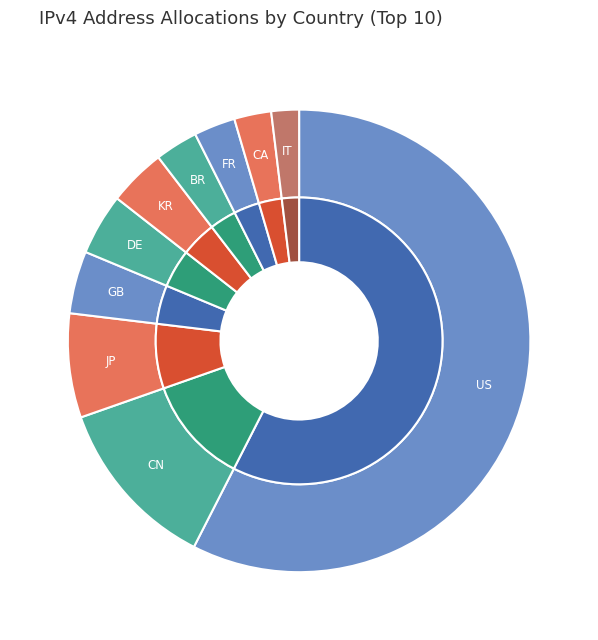

Which slice represents more than half of the pie?

United States of America